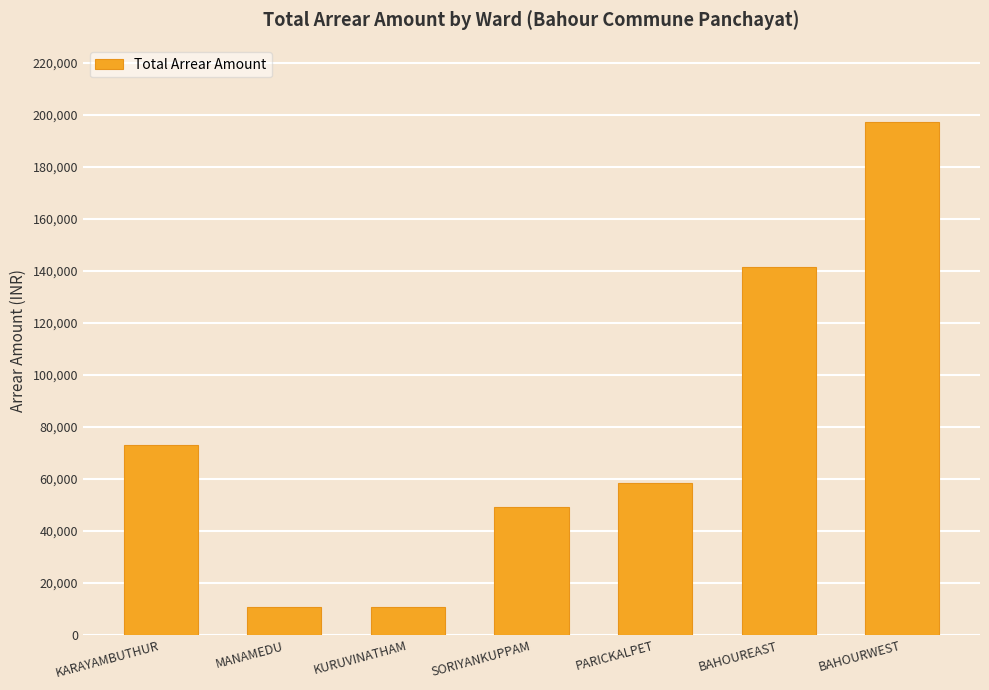

What is the label of the 5th bar from the right?

KURUVINATHAM